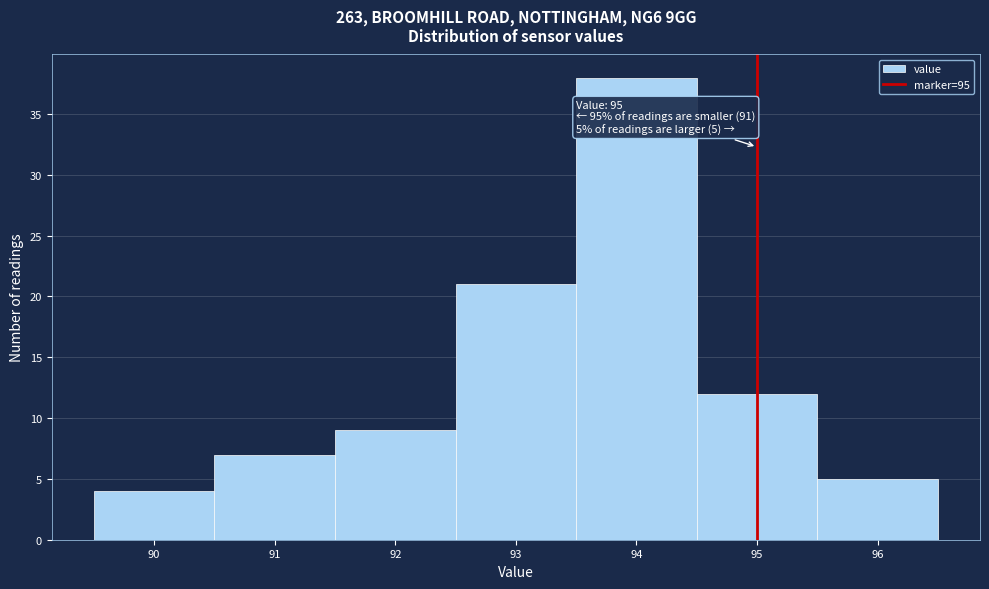

Over which range of the x-axis is the bar tallest?

93.5 to 94.5